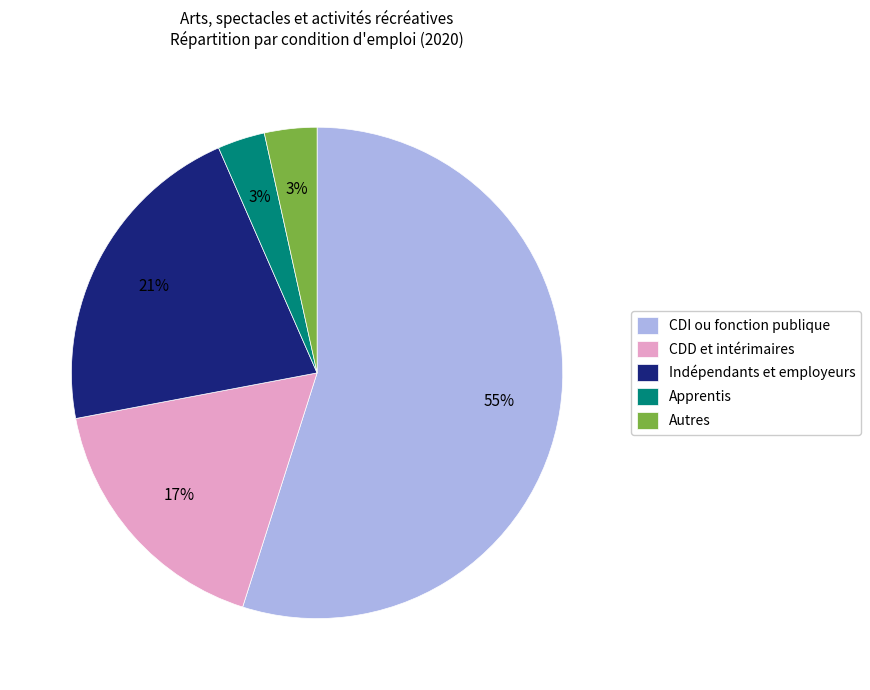

Which category has the biggest portion of the pie?

CDI ou fonction publique